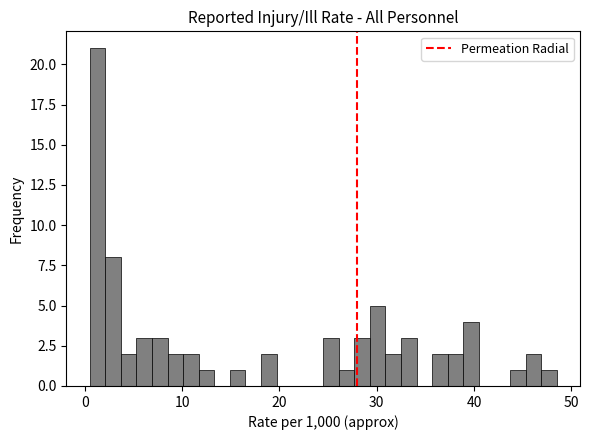

Read against the x-axis, roughly where is the centre of the tallest bar?

1